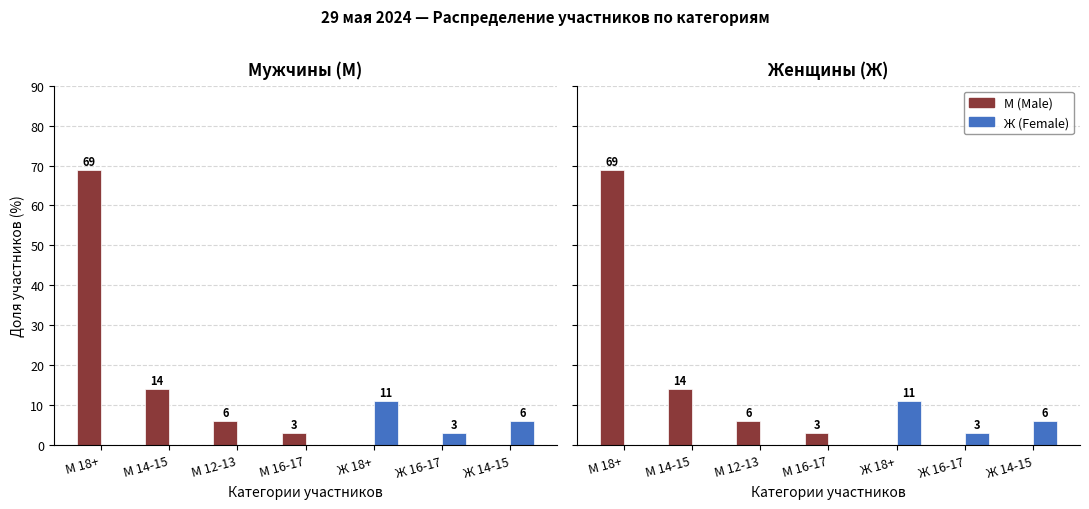

What is the average value of the М (Male) series?

13